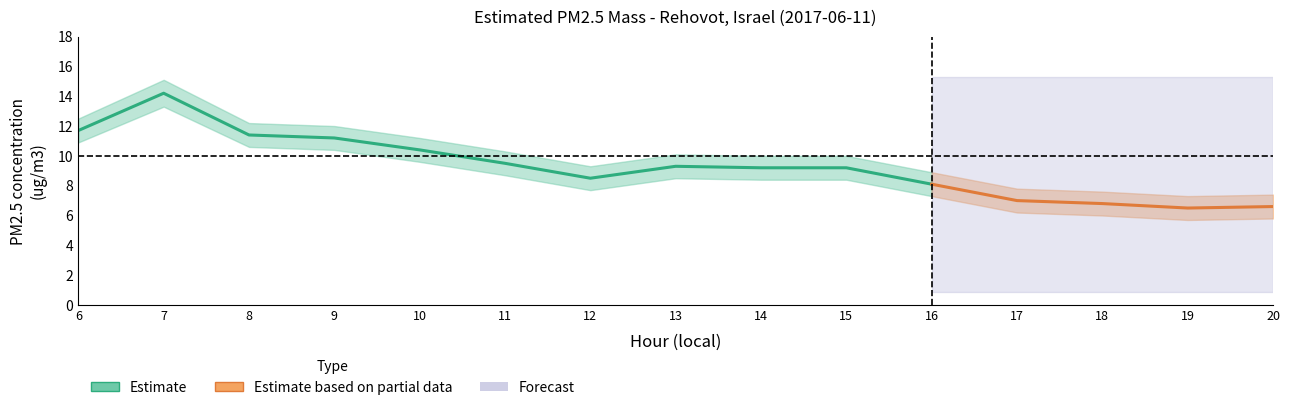

What is the sum of the PM2.5 upper values at 11 and 12?

19.6